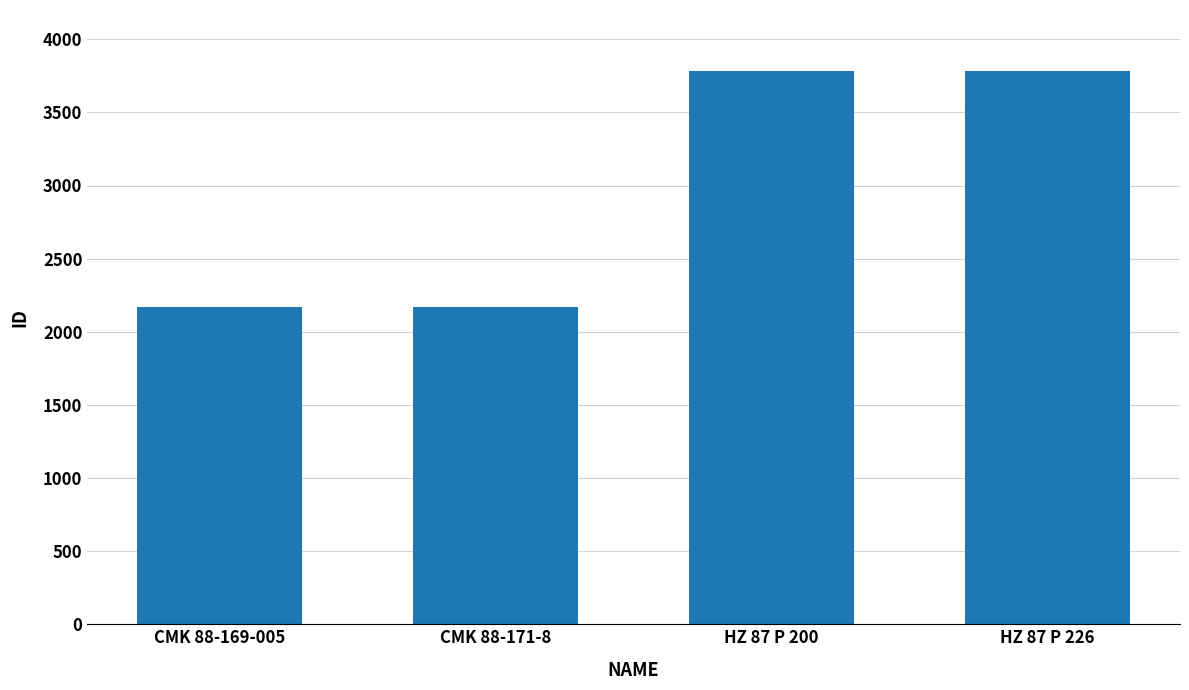

What is the sum of the values at CMK 88-171-8 and CMK 88-169-005?

4343